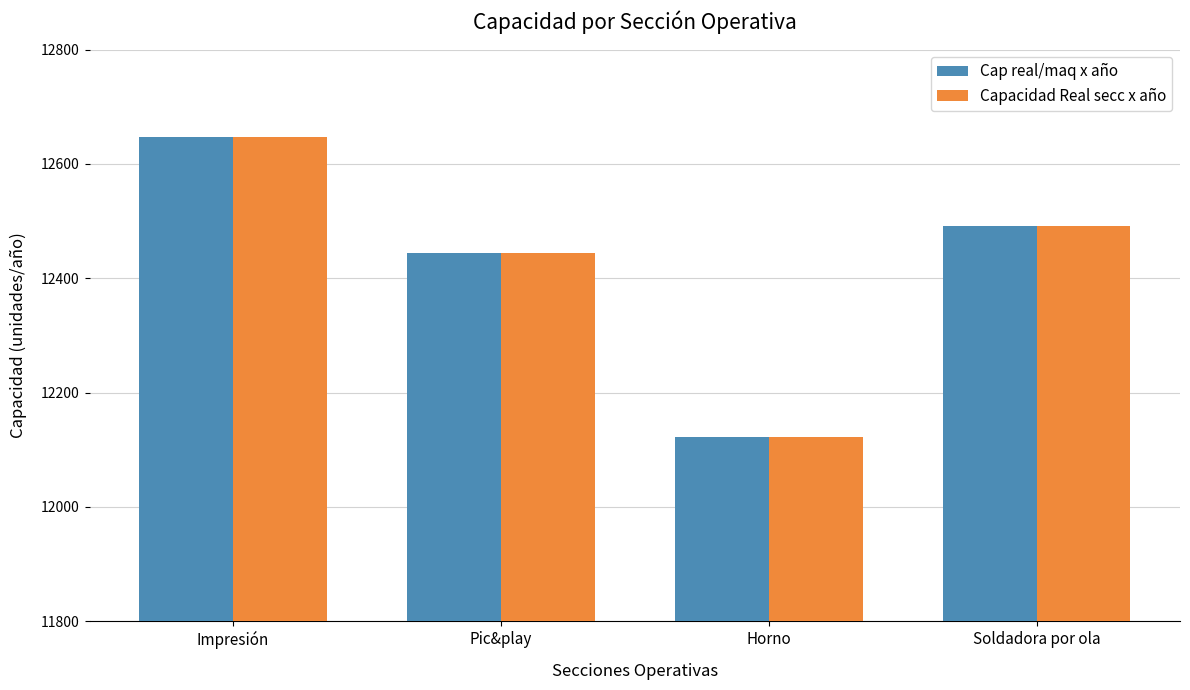

Does the chart contain any negative values?

No